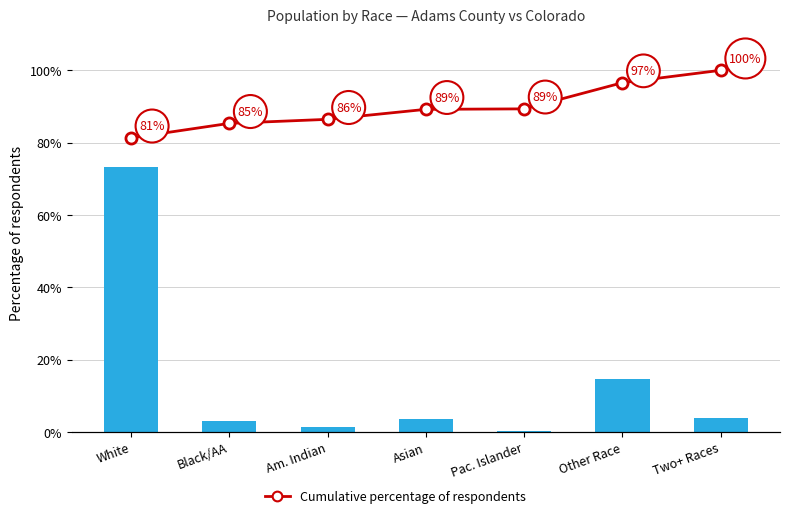

The value of Cumulative percentage of respondents at White is 128.1. True or false?

False